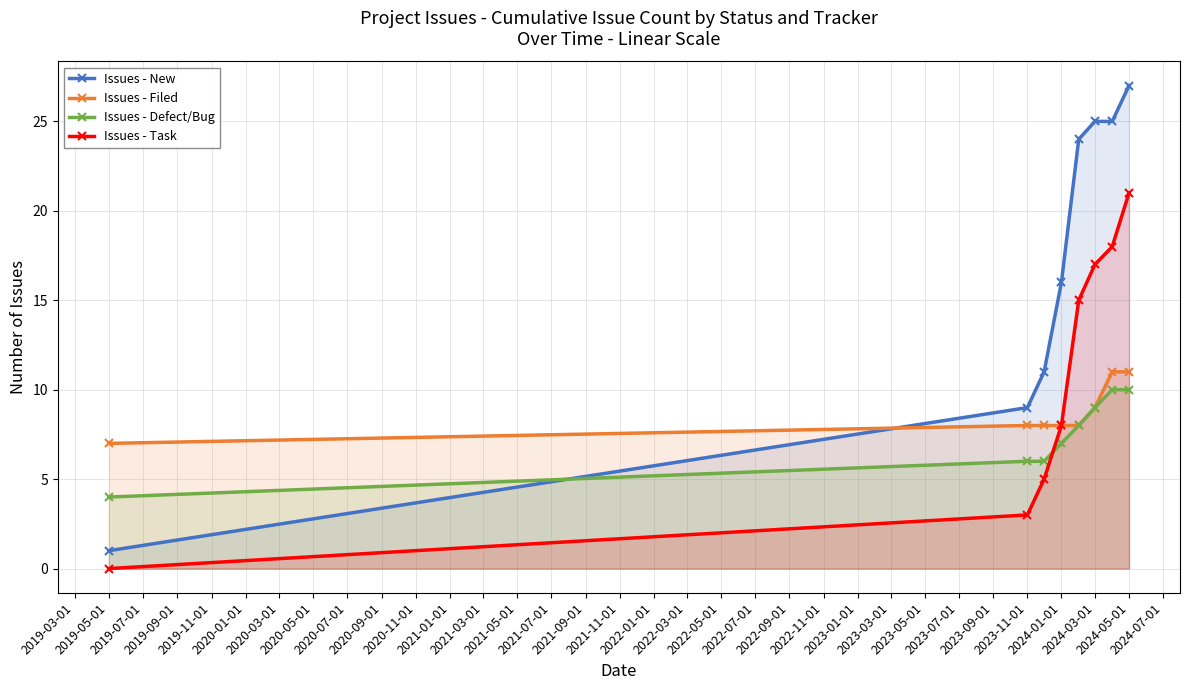

What is the sum of the Issues - Filed values at 2024-03-01 and 2023-11-01?

17